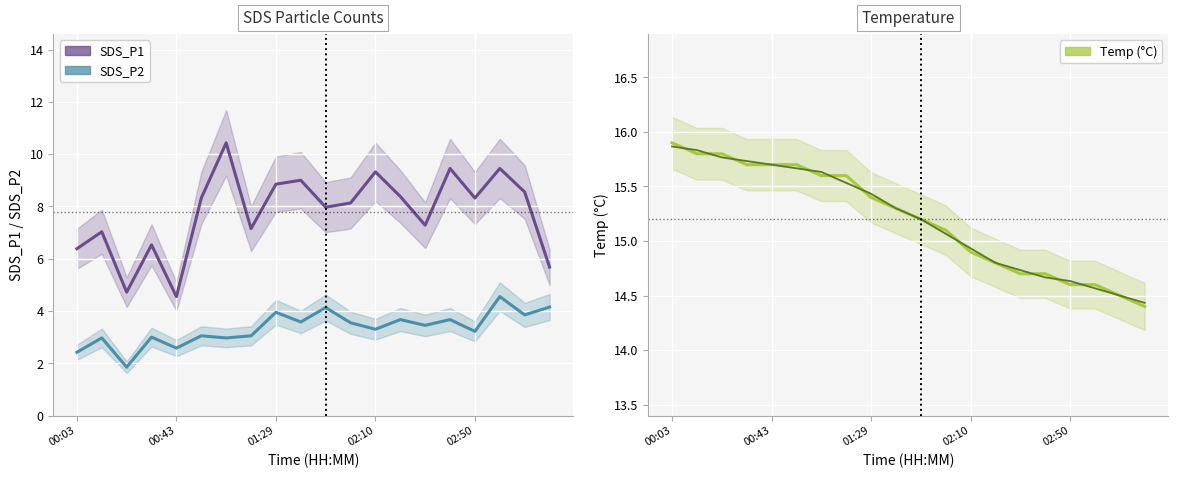

What is the lowest value of the SDS_P2 series?

1.9